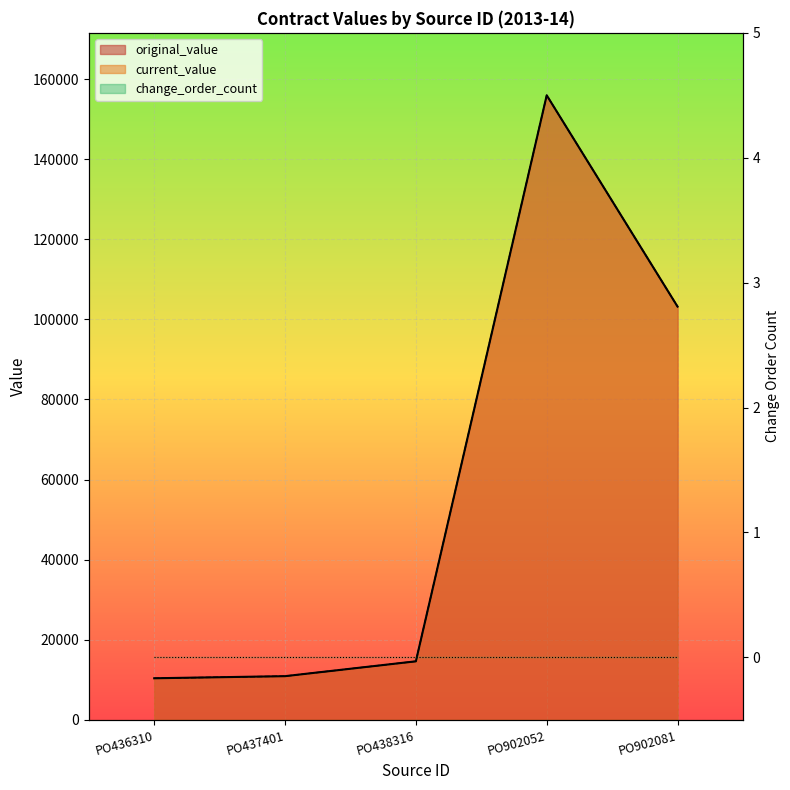

The current_value series shows 15756.3 at PO437401. True or false?

False